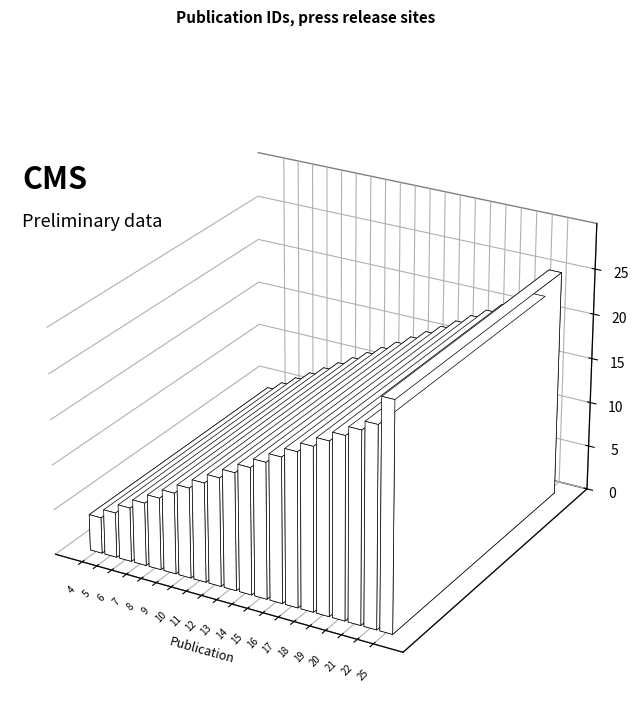

What is the minimum value shown in the chart?

4